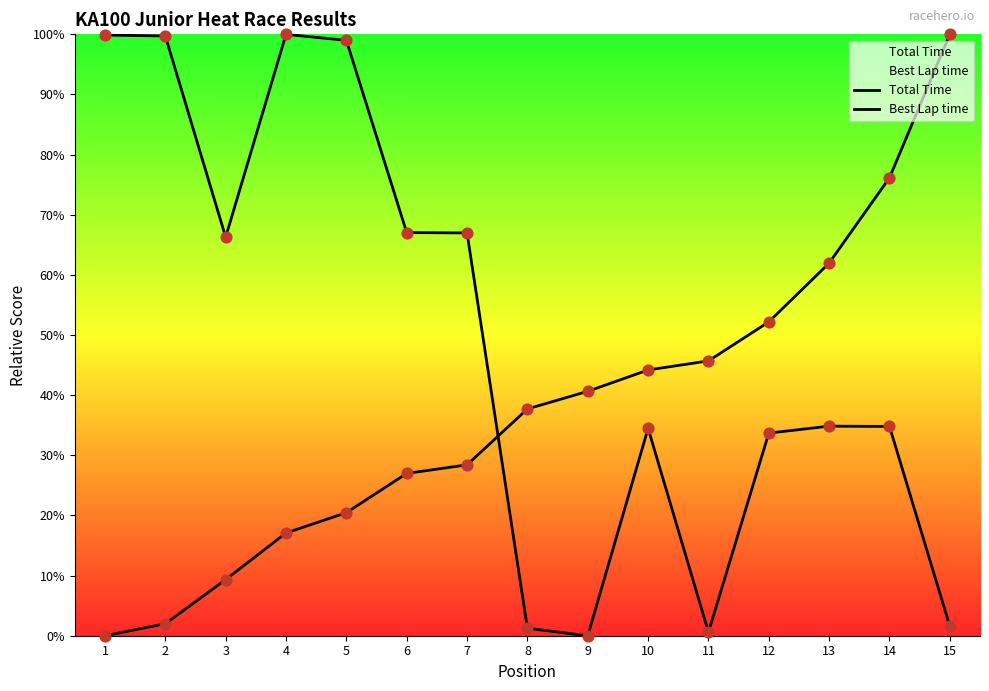

Is the value of Total Time at 14 greater than the value of Best Lap time at 13?

No